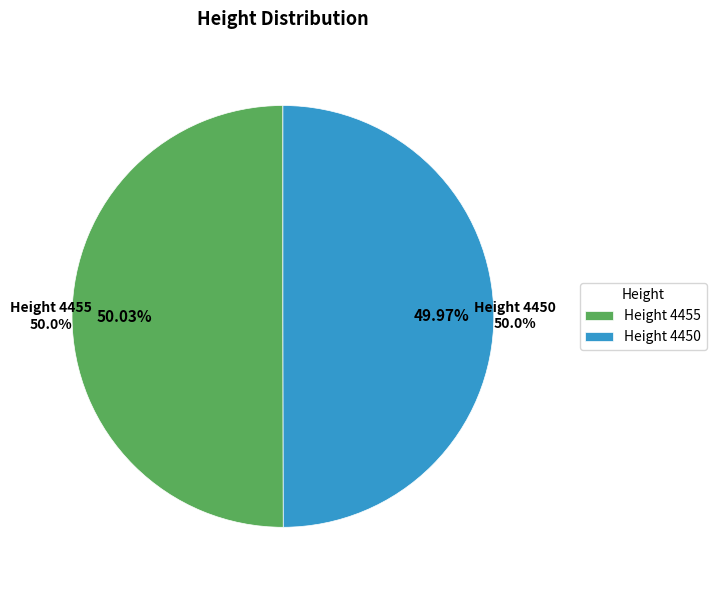

What percentage is the 4450 slice, to the nearest percent?

50%